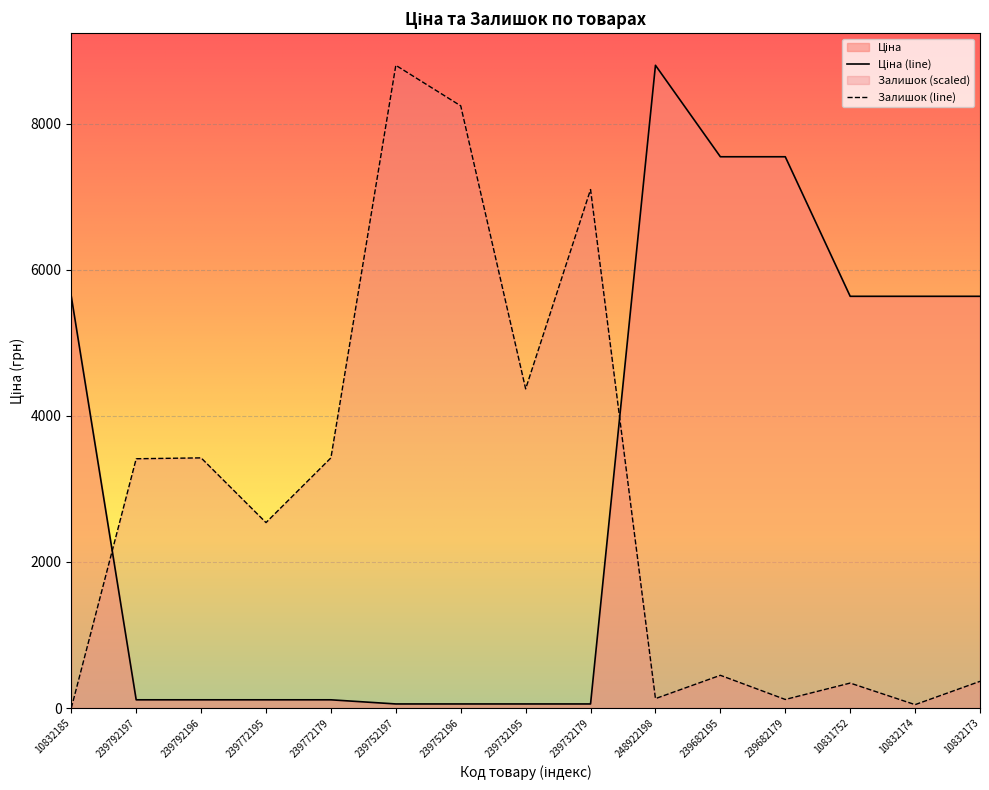

True or false: Ціна and Залишок cross at least once.

True